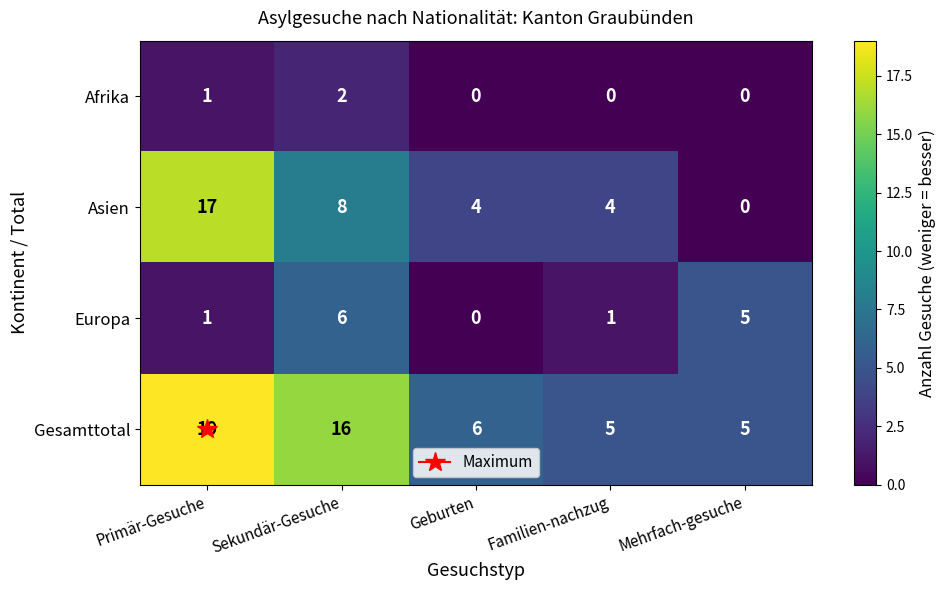

List the series in order of their peak value, highest first.

Gesamttotal, Asien, Europa, Afrika